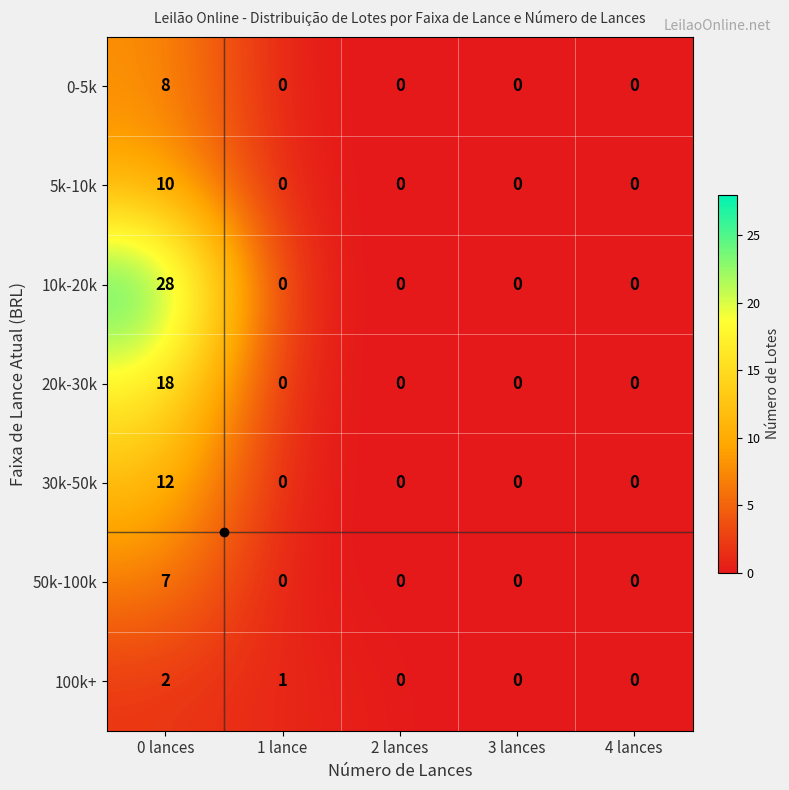

How many data points does each series have?

5